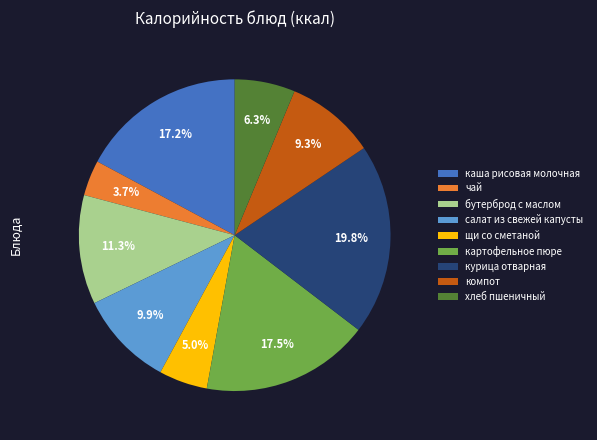

Which has a higher value, чай or бутерброд с маслом?

бутерброд с маслом